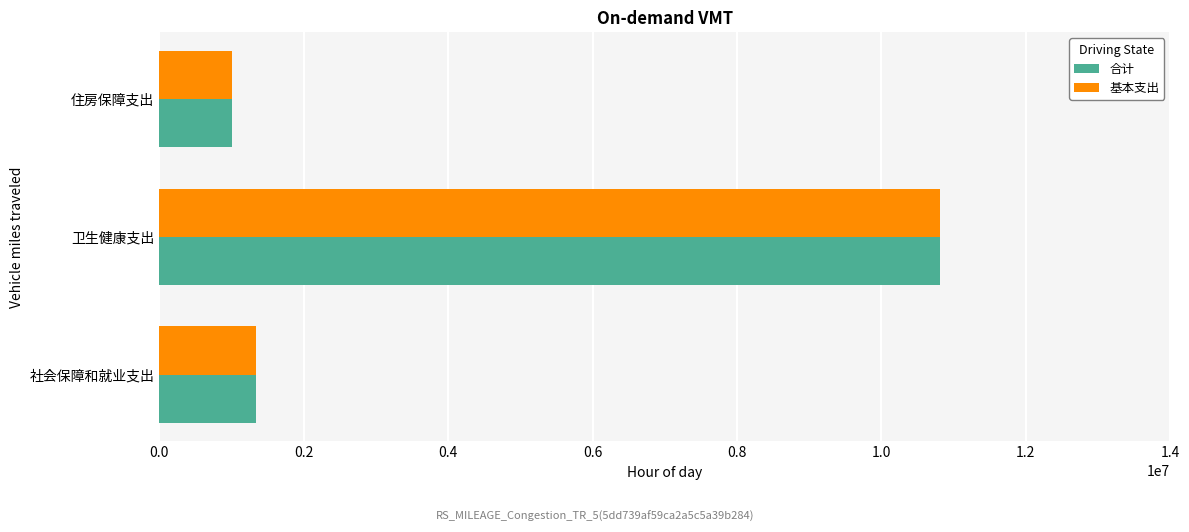

What is the smallest value displayed?

1001196.0